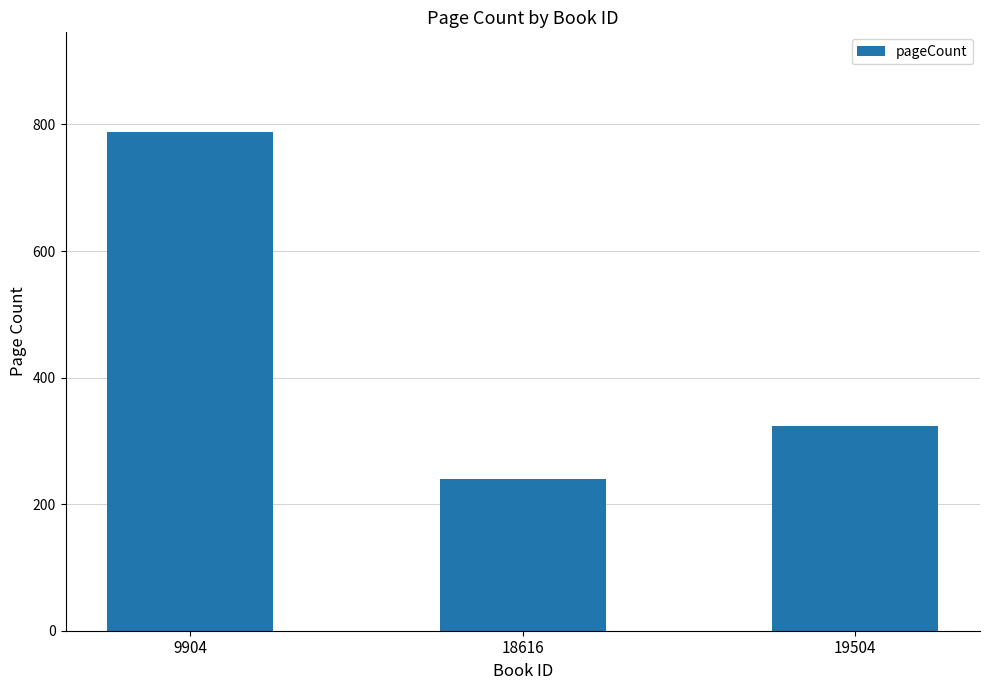

The chart shows a value of 240 at 18616. True or false?

True